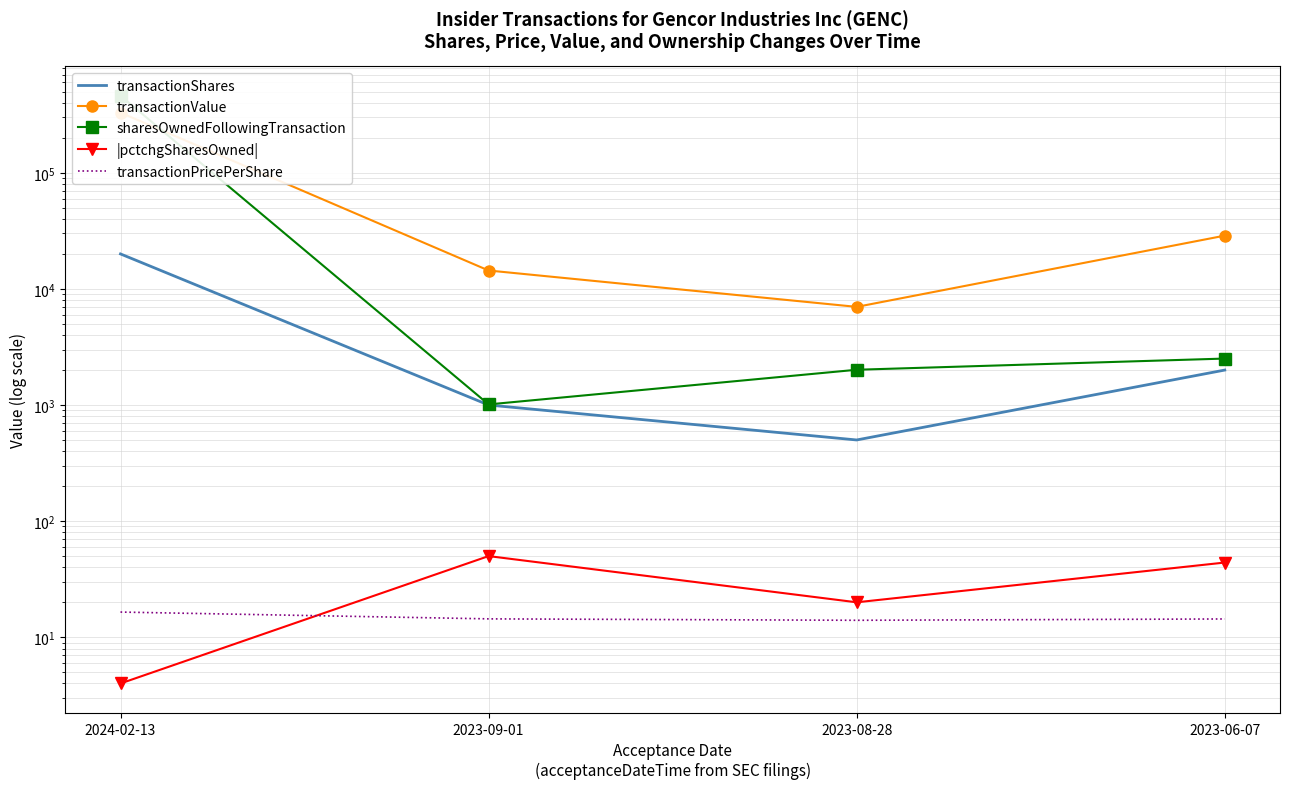

What is the minimum value for sharesOwnedFollowingTransaction?

1012.0